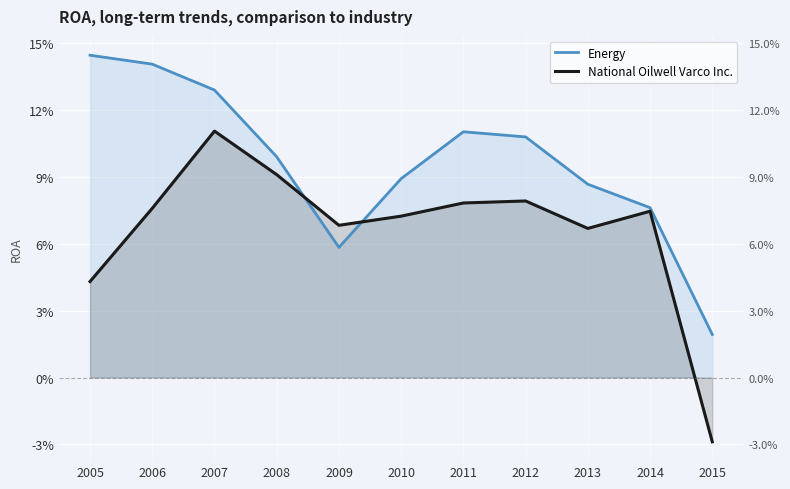

Between which two adjacent categories do National Oilwell Varco Inc. and Energy first intersect?

2008 and 2009